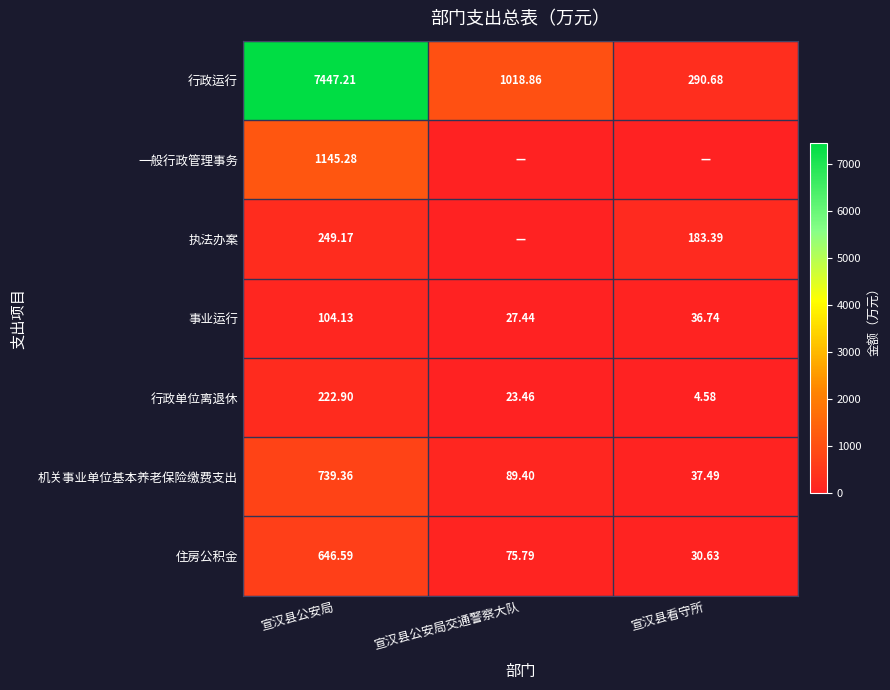

How many values in the 行政单位离退休 series exceed 23?

2